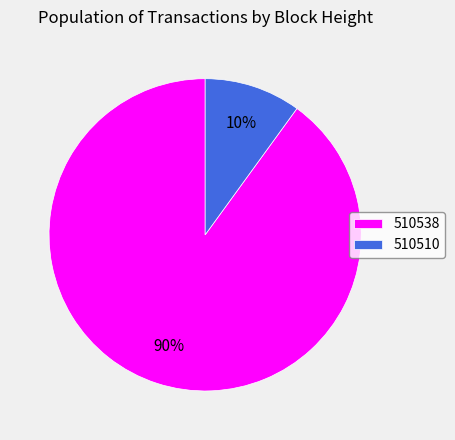

What percentage is the 510510 slice, to the nearest percent?

10%